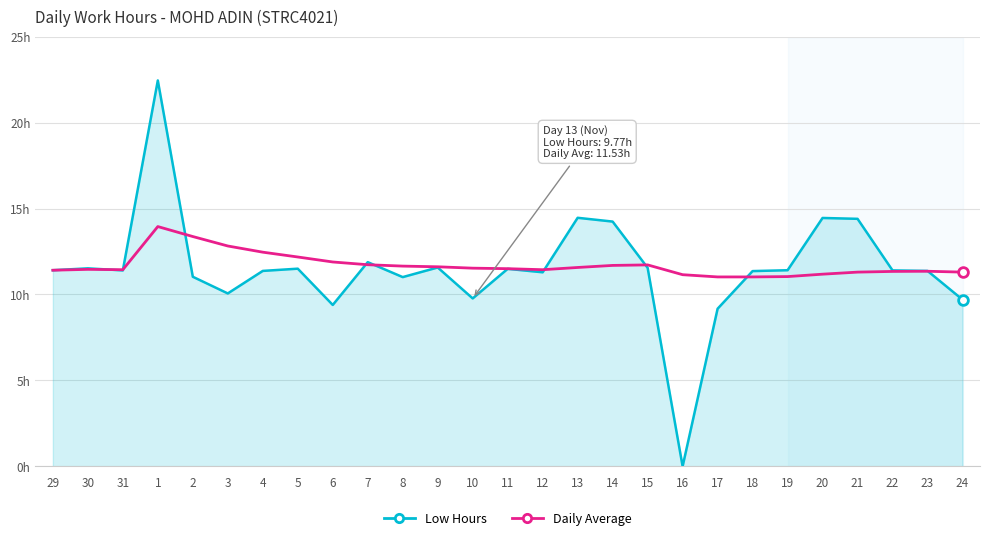

What position from the right is 18?

7